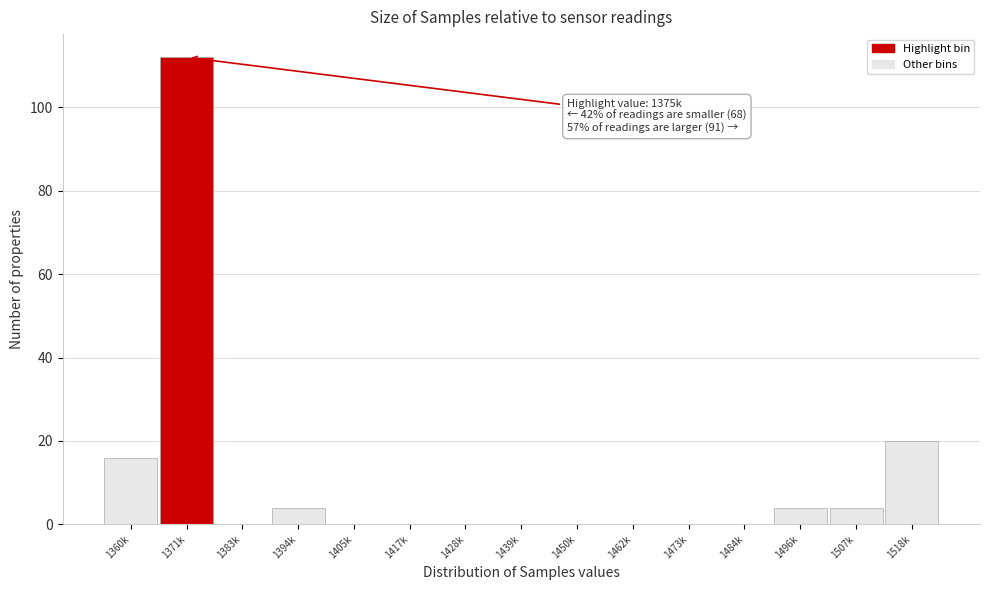

Reading right to left, what are all the values shown in this chart?

1518k=20	1507k=4	1496k=4	1484k=0	1473k=0	1462k=0	1450k=0	1439k=0	1428k=0	1417k=0	1405k=0	1394k=4	1383k=0	1371k=112	1360k=16